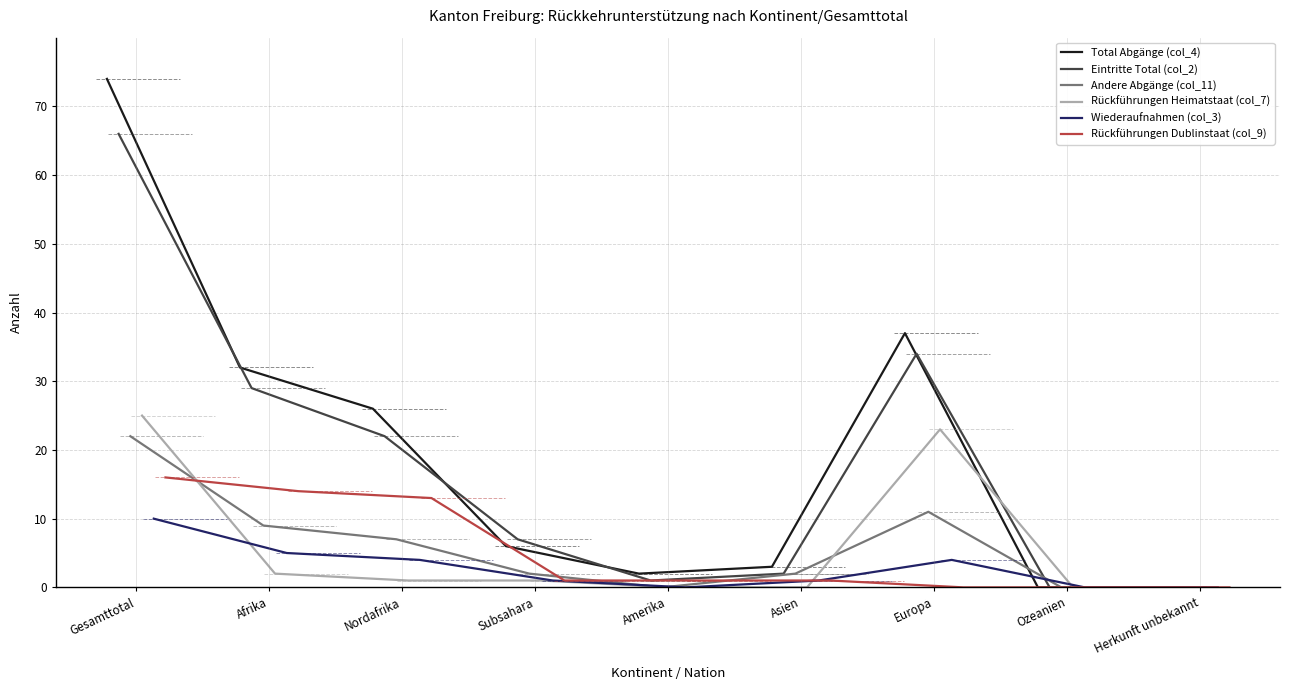

Which series has the largest total across all categories?

Total Abgänge (col_4)